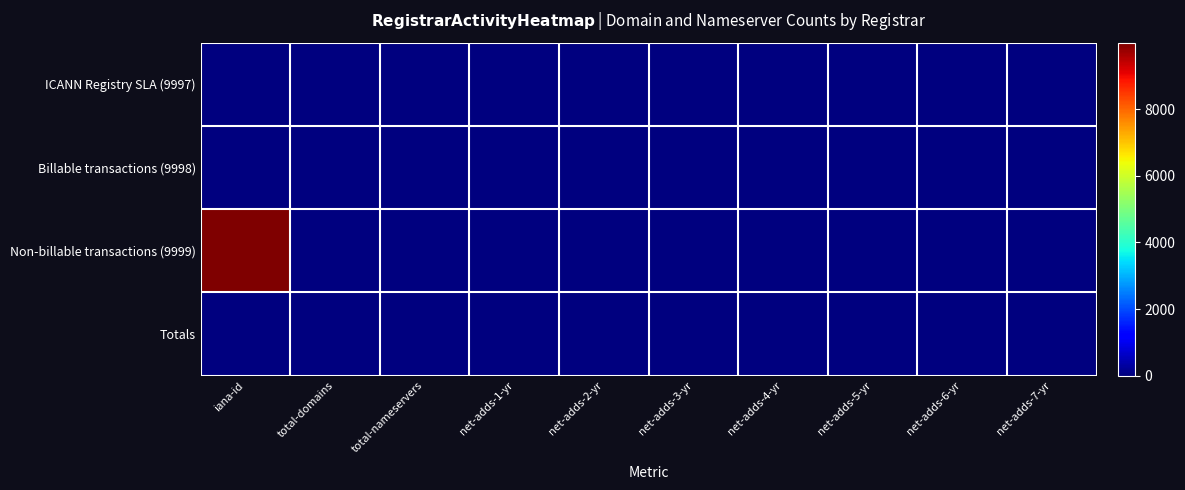

At which category is the sum across all series the highest?

iana-id